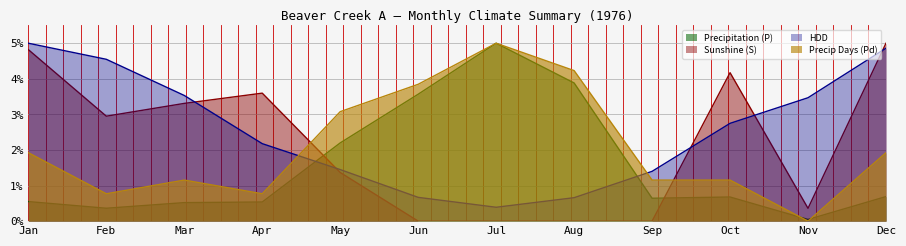

What is the average value of the Precip Days (Pd) series?

2.1